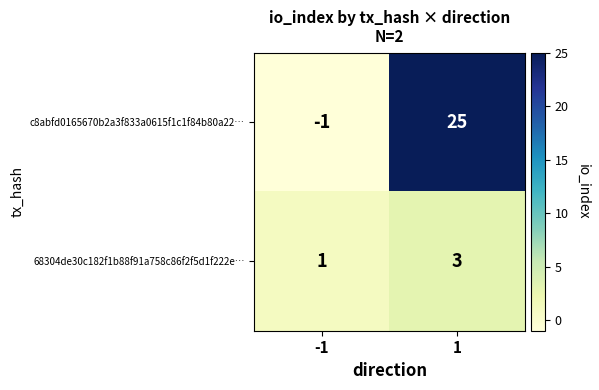

At how many categories does at least one series exceed 0?

2